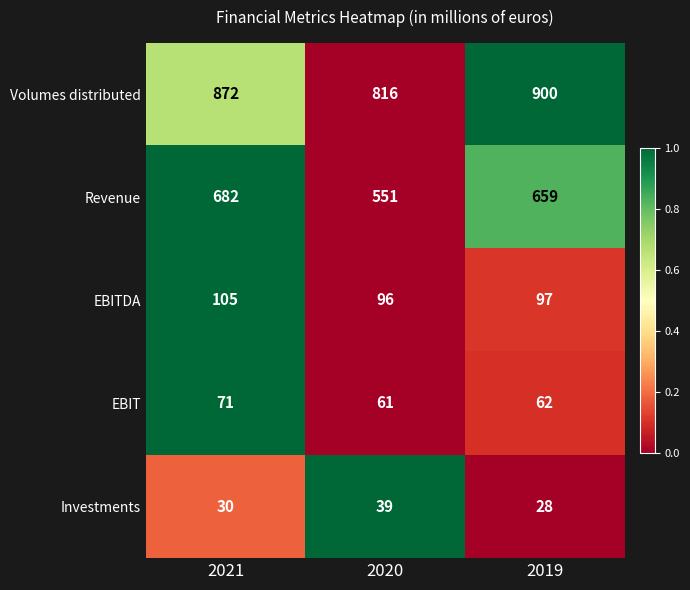

Reading right to left, transcribe all the data shown in this chart.

Volumes distributed: 2019=900	2020=816	2021=872
Revenue: 2019=659	2020=551	2021=682
EBITDA: 2019=97	2020=96	2021=105
EBIT: 2019=62	2020=61	2021=71
Investments: 2019=28	2020=39	2021=30